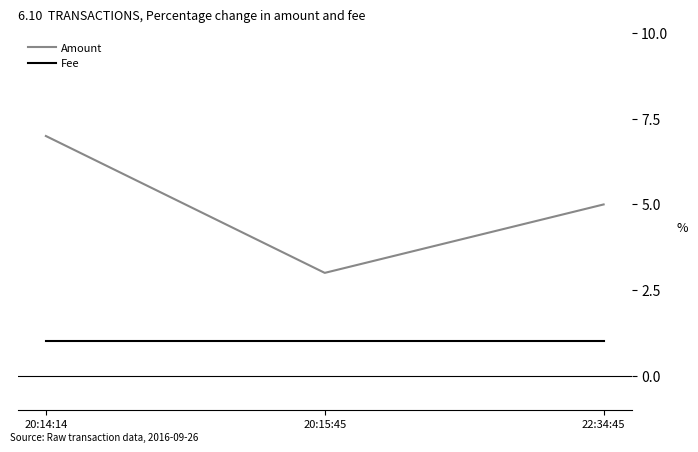

At 20:14:14, list the series in order from smallest to largest.

Fee, Amount